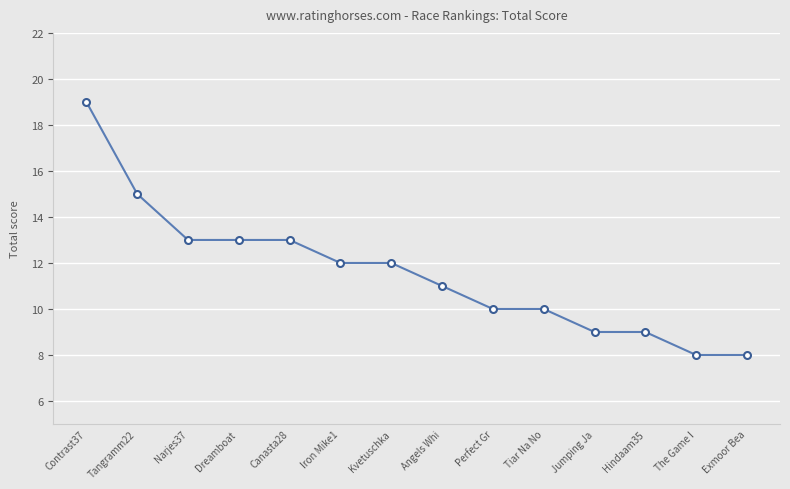

Approximately how many times larger is the value at Tiar Na No compared to Tangramm22?

0.7